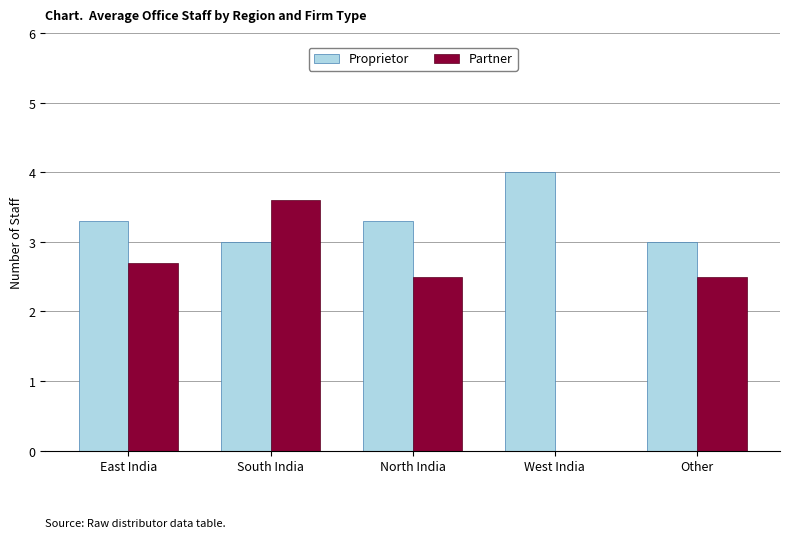

What is the total value across all series at East India?

6.0